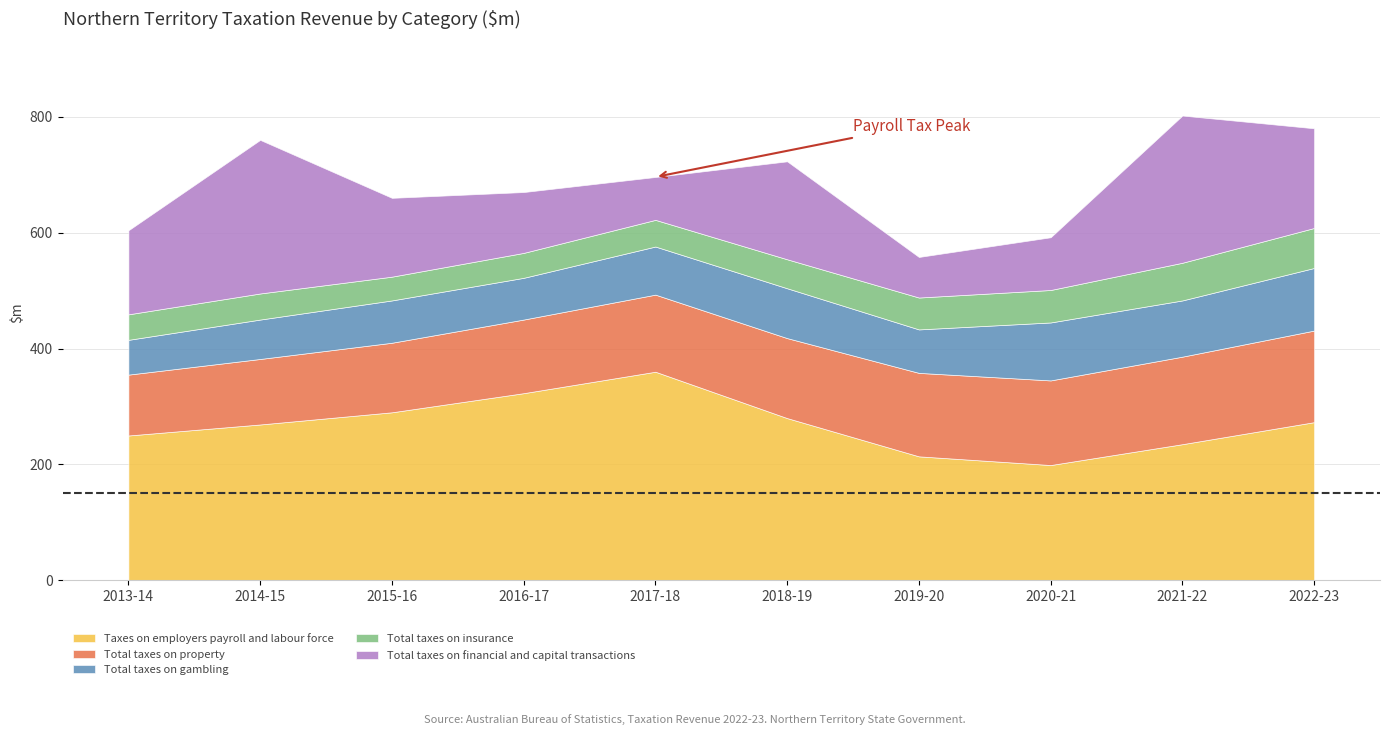

What is the label of the 3rd point from the left?

2015-16